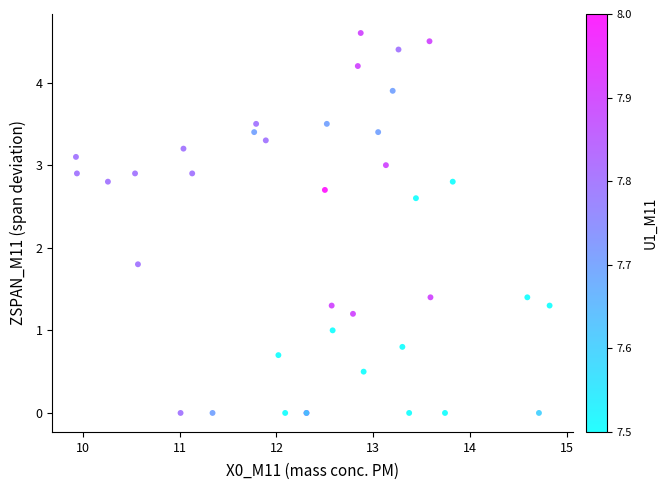

What Y value in the scatter plot is closest to 2?

1.8